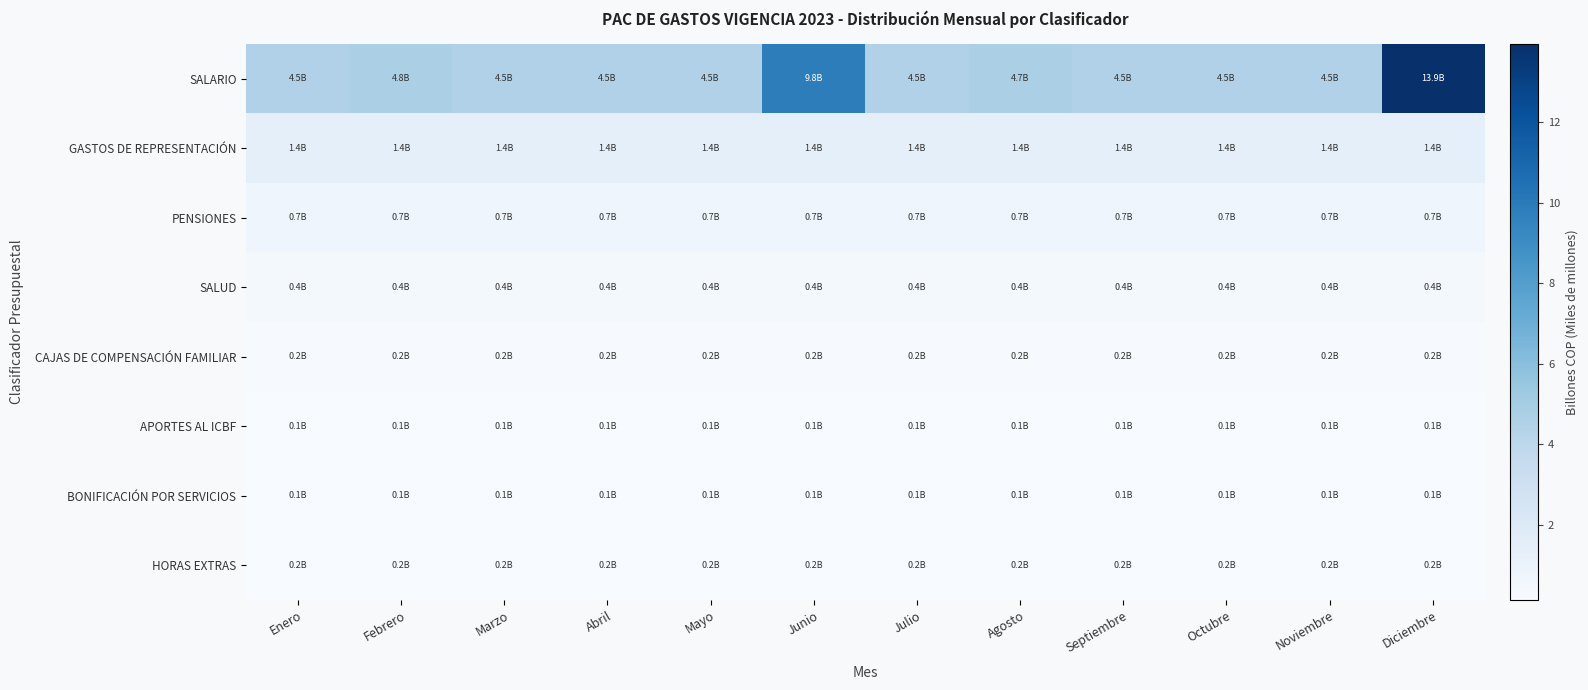

Reading right to left, what are all the values shown in this chart?

SALARIO: Diciembre=13.9	Noviembre=4.5	Octubre=4.5	Septiembre=4.5	Agosto=4.7	Julio=4.5	Junio=9.8	Mayo=4.5	Abril=4.5	Marzo=4.5	Febrero=4.8	Enero=4.5
GASTOS DE REPRESENTACIÓN: Diciembre=1.4	Noviembre=1.4	Octubre=1.4	Septiembre=1.4	Agosto=1.4	Julio=1.4	Junio=1.4	Mayo=1.4	Abril=1.4	Marzo=1.4	Febrero=1.4	Enero=1.4
PENSIONES: Diciembre=0.7	Noviembre=0.7	Octubre=0.7	Septiembre=0.7	Agosto=0.7	Julio=0.7	Junio=0.7	Mayo=0.7	Abril=0.7	Marzo=0.7	Febrero=0.7	Enero=0.7
SALUD: Diciembre=0.4	Noviembre=0.4	Octubre=0.4	Septiembre=0.4	Agosto=0.4	Julio=0.4	Junio=0.4	Mayo=0.4	Abril=0.4	Marzo=0.4	Febrero=0.4	Enero=0.4
CAJAS DE COMPENSACIÓN FAMILIAR: Diciembre=0.2	Noviembre=0.2	Octubre=0.2	Septiembre=0.2	Agosto=0.2	Julio=0.2	Junio=0.2	Mayo=0.2	Abril=0.2	Marzo=0.2	Febrero=0.2	Enero=0.2
APORTES AL ICBF: Diciembre=0.1	Noviembre=0.1	Octubre=0.1	Septiembre=0.1	Agosto=0.1	Julio=0.1	Junio=0.1	Mayo=0.1	Abril=0.1	Marzo=0.1	Febrero=0.1	Enero=0.1
BONIFICACIÓN POR SERVICIOS: Diciembre=0.1	Noviembre=0.1	Octubre=0.1	Septiembre=0.1	Agosto=0.1	Julio=0.1	Junio=0.1	Mayo=0.1	Abril=0.1	Marzo=0.1	Febrero=0.1	Enero=0.1
HORAS EXTRAS: Diciembre=0.2	Noviembre=0.2	Octubre=0.2	Septiembre=0.2	Agosto=0.2	Julio=0.2	Junio=0.2	Mayo=0.2	Abril=0.2	Marzo=0.2	Febrero=0.2	Enero=0.2